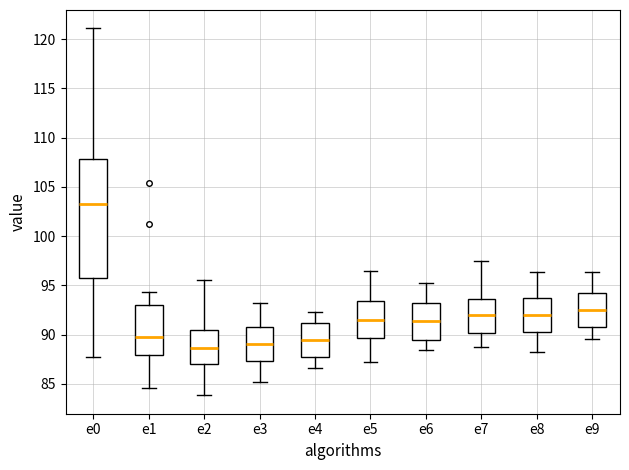

Which box has the highest median line?

e0